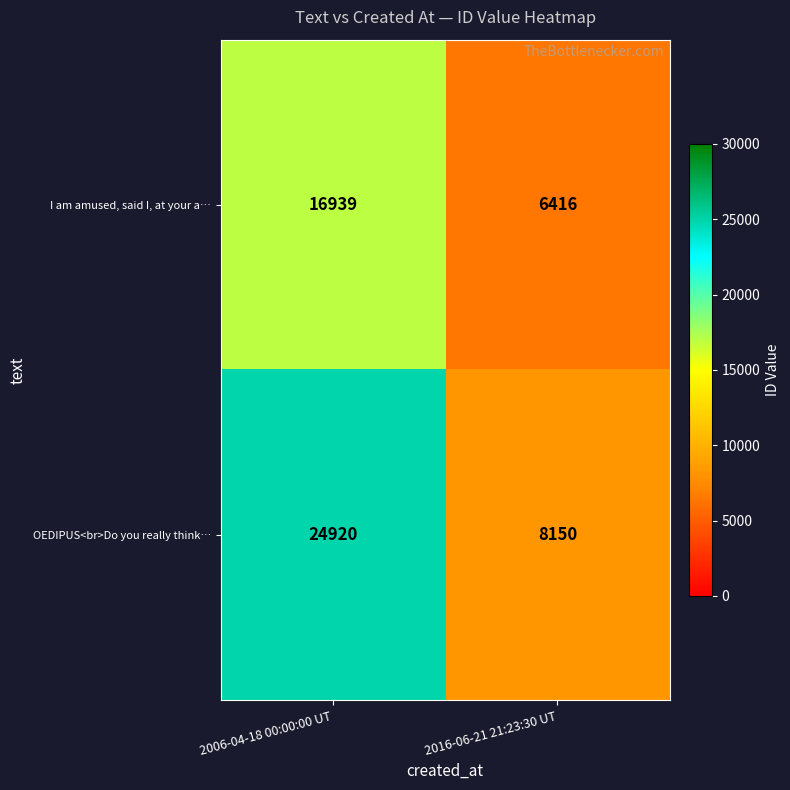

Which series has the largest total across all categories?

OEDIPUS<br>Do you really think…